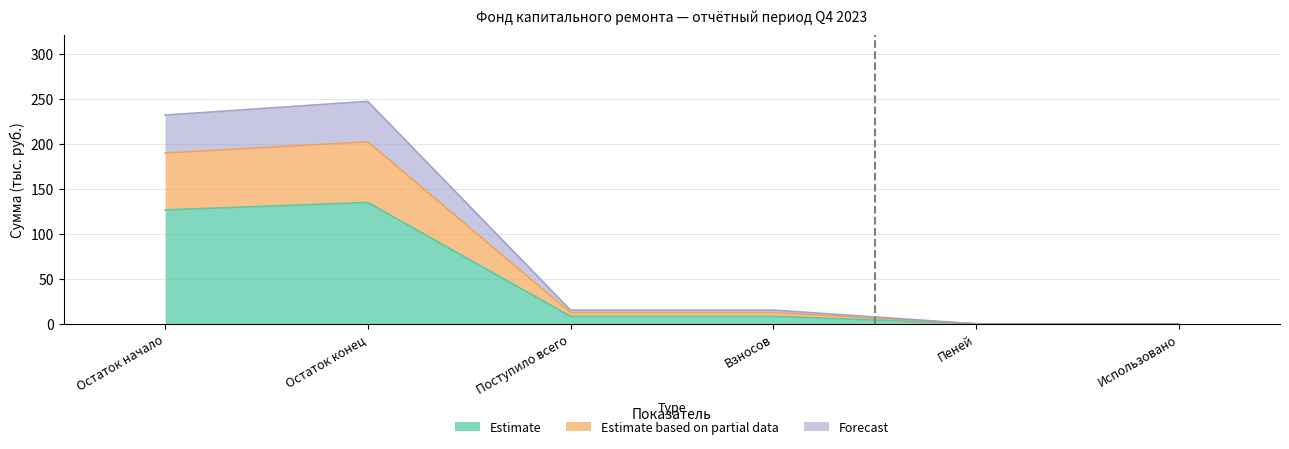

Reading right to left, transcribe all the data shown in this chart.

Estimate: Использовано=0.0	Пеней=0.0	Взносов=8.3	Поступило всего=8.3	Остаток конец=134.7	Остаток начало=126.4
Estimate based on partial data: Использовано=0.0	Пеней=0.0	Взносов=12.5	Поступило всего=12.5	Остаток конец=202.0	Остаток начало=189.6
Forecast: Использовано=0.0	Пеней=0.0	Взносов=15.2	Поступило всего=15.2	Остаток конец=246.9	Остаток начало=231.7